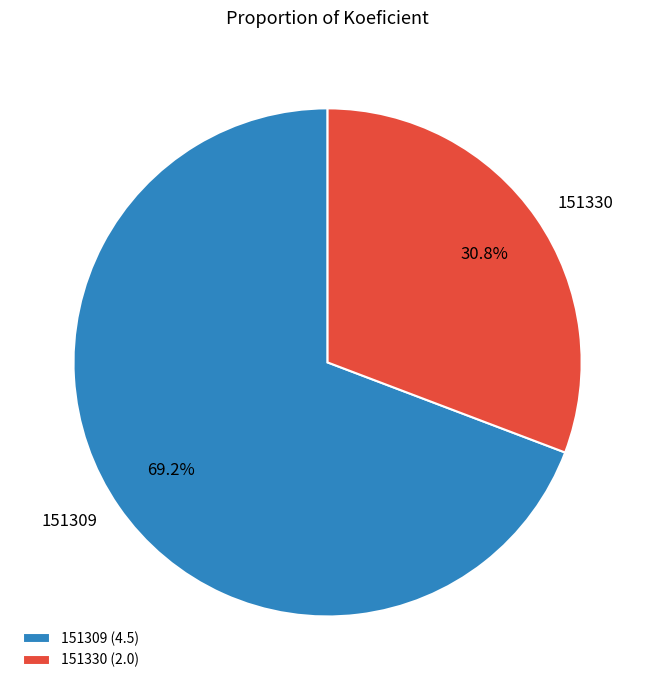

Count the number of slices in the pie.

2